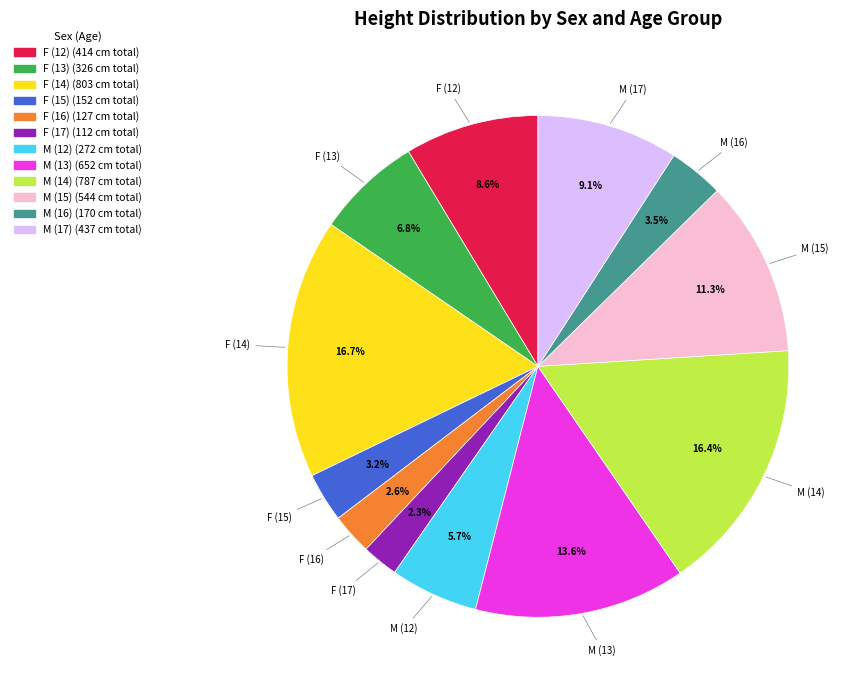

Count the number of slices in the pie.

12